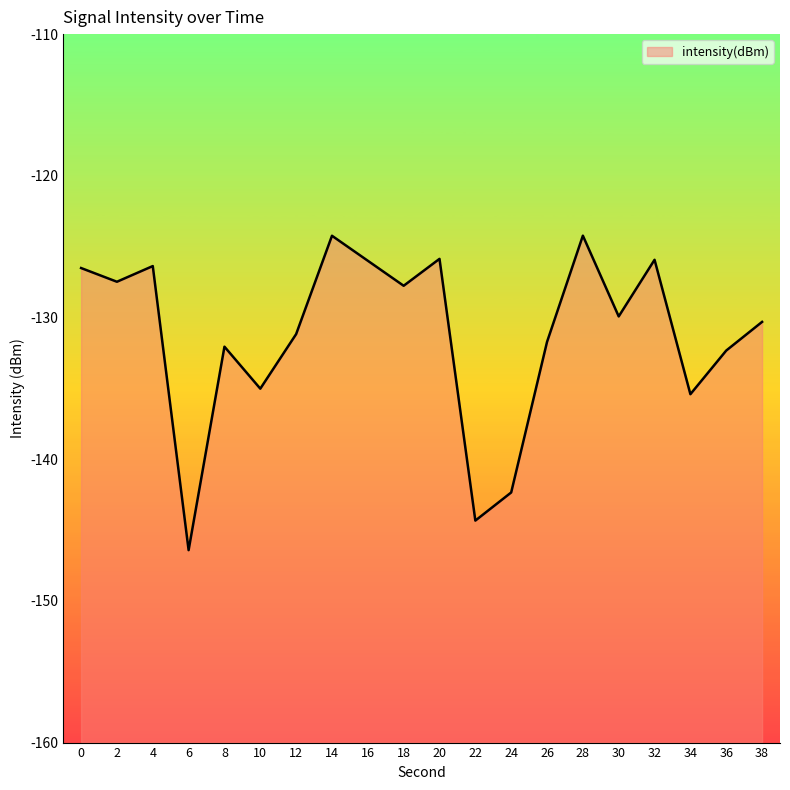

What is the value of the 2nd point from the left?

-127.5